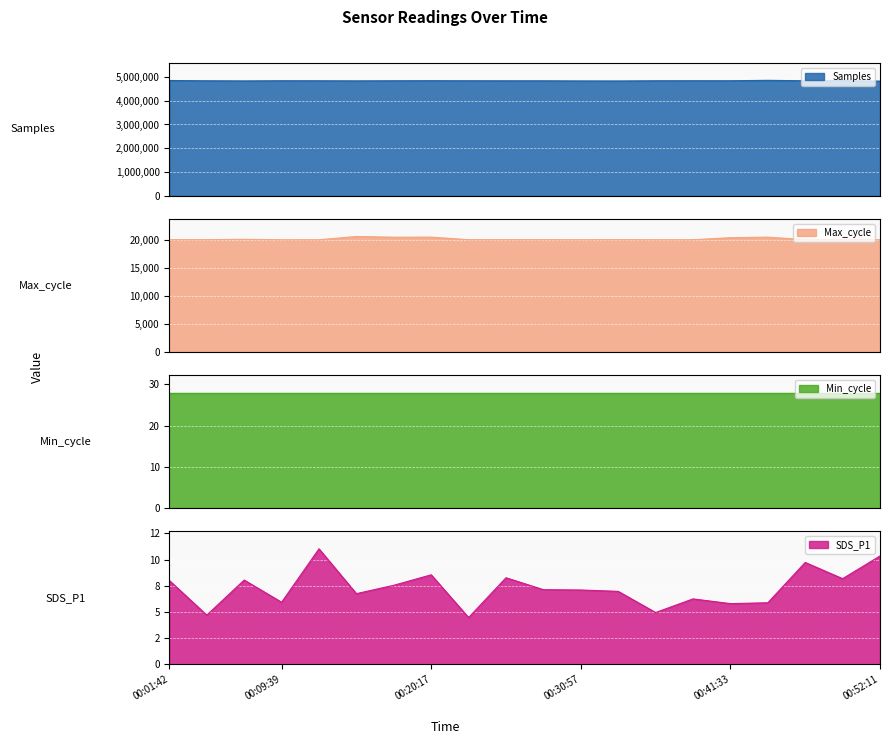

What is the highest value of the Samples series?

4855773